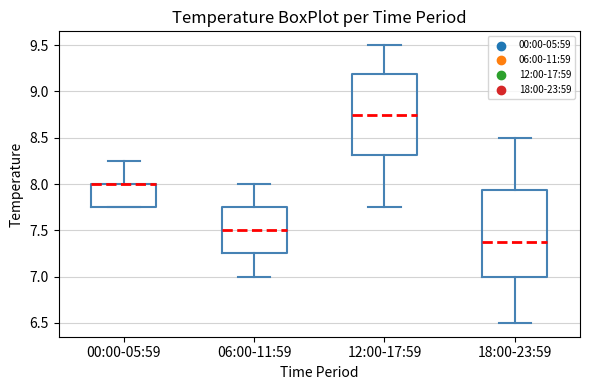

Reading left to right, read every box against the y-axis: the position of its median line, the range the box covers, and the ends of its whiskers. The values are not printed on the chart, so give them approximately, as read against the axis.

00:00-05:59: median 8.00 (drawn on the box's upper edge), box 7.75 to 8.00, whiskers 7.75 to 8.25
06:00-11:59: median 7.50, box 7.25 to 7.75, whiskers 7.00 to 8.00
12:00-17:59: median 8.75, box 8.30 to 9.20, whiskers 7.75 to 9.50
18:00-23:59: median 7.40, box 7.00 to 7.95, whiskers 6.50 to 8.50